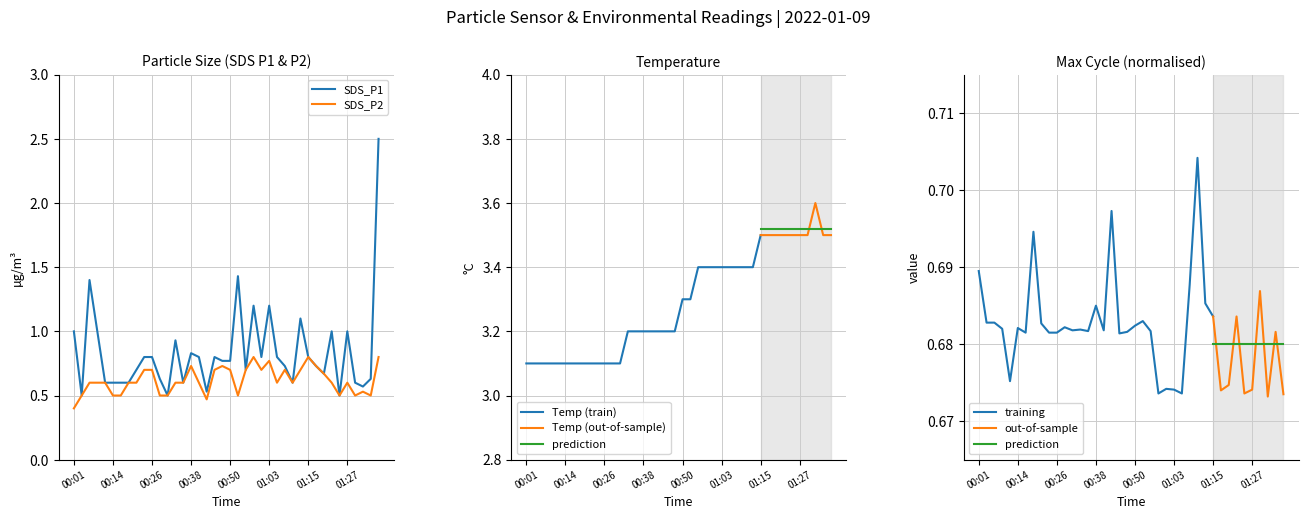

The Max_cycle_norm series shows 0.2 at 01:35. True or false?

False